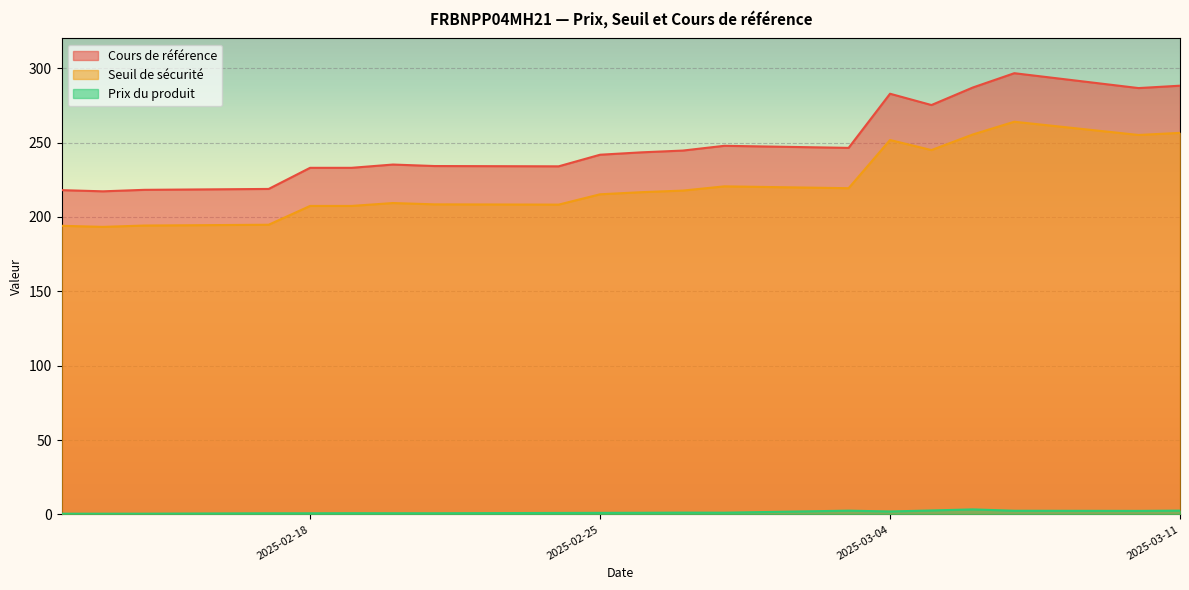

Which label corresponds to the largest value in the chart?

2025-03-07